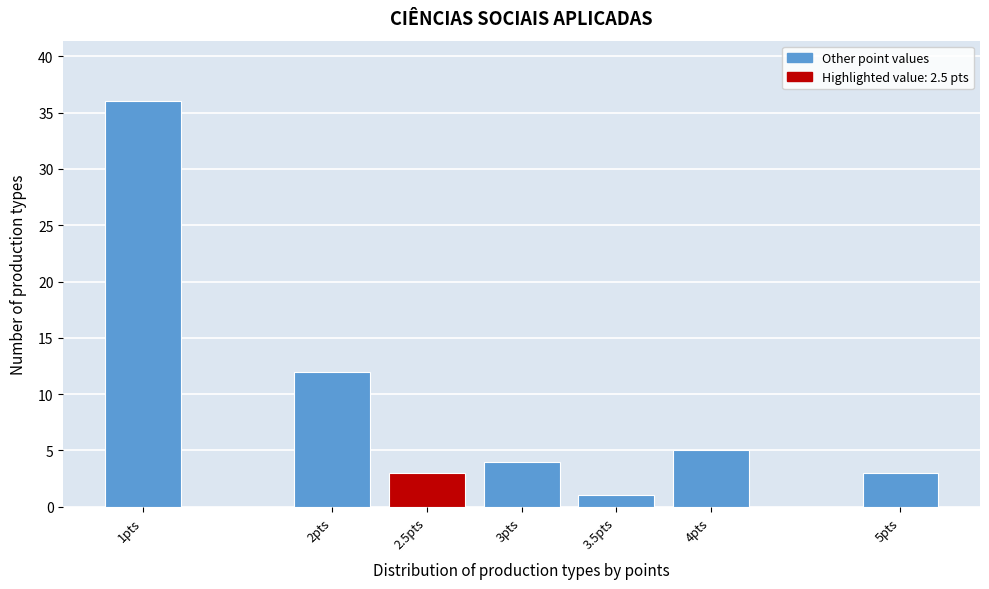

Reading left to right, transcribe all the data shown in this chart.

36	12	3	4	1	5	3